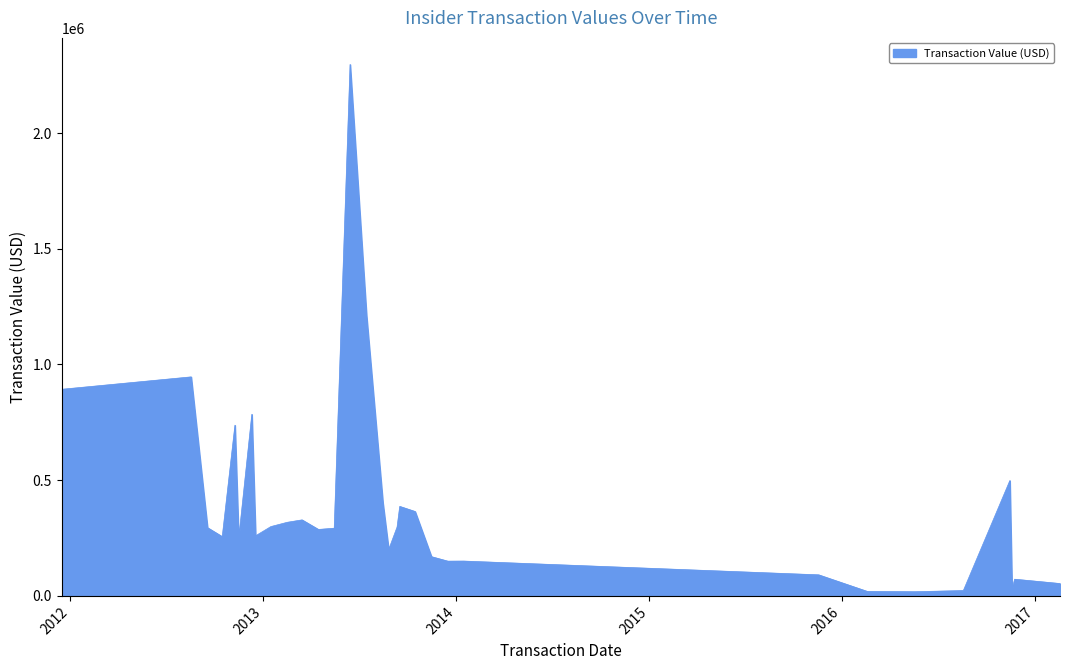

What is the difference between the maximum and minimum values?

2278391